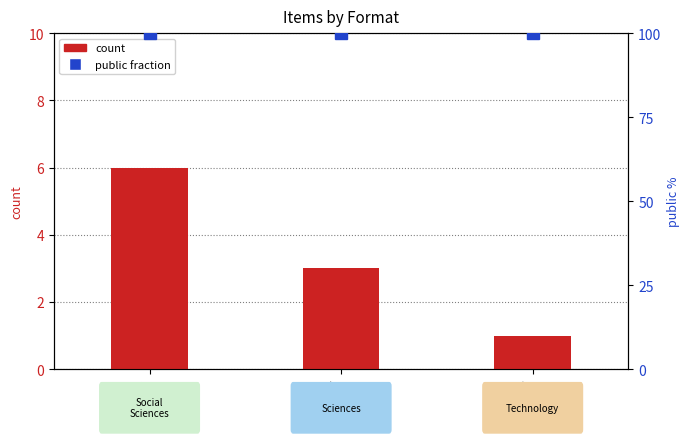

List the labels in order of public (fraction) value, smallest first.

PDF, pdf, Pdf